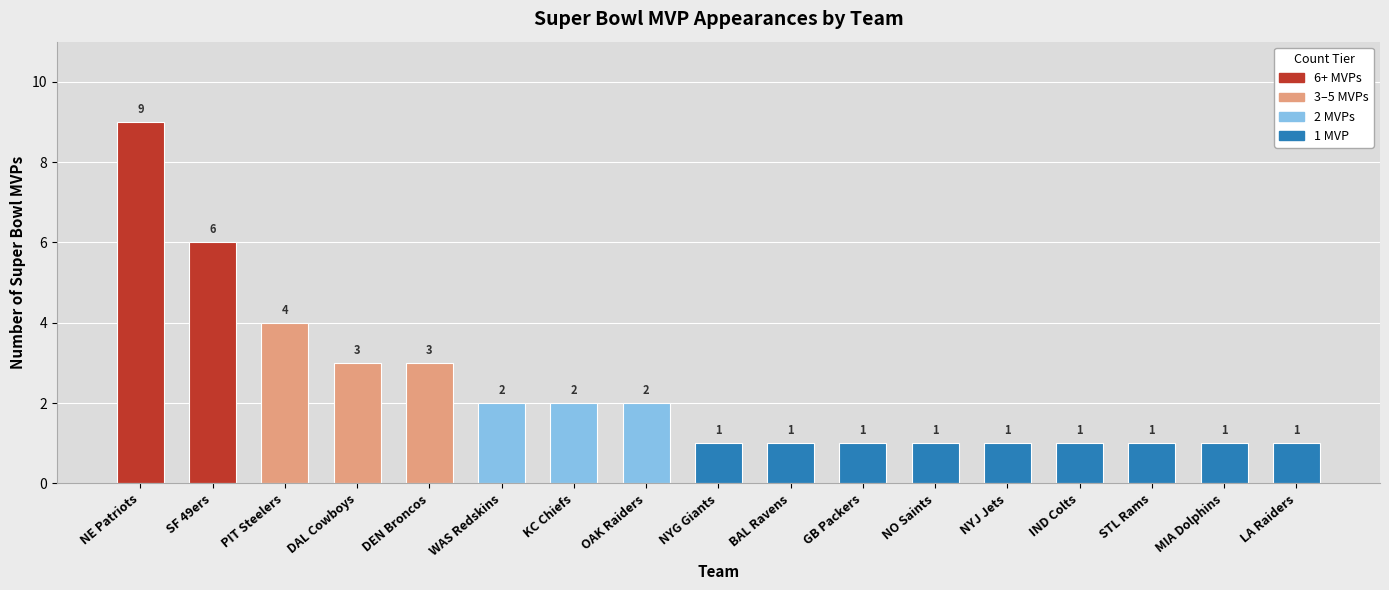

What is the minimum value shown in the chart?

1